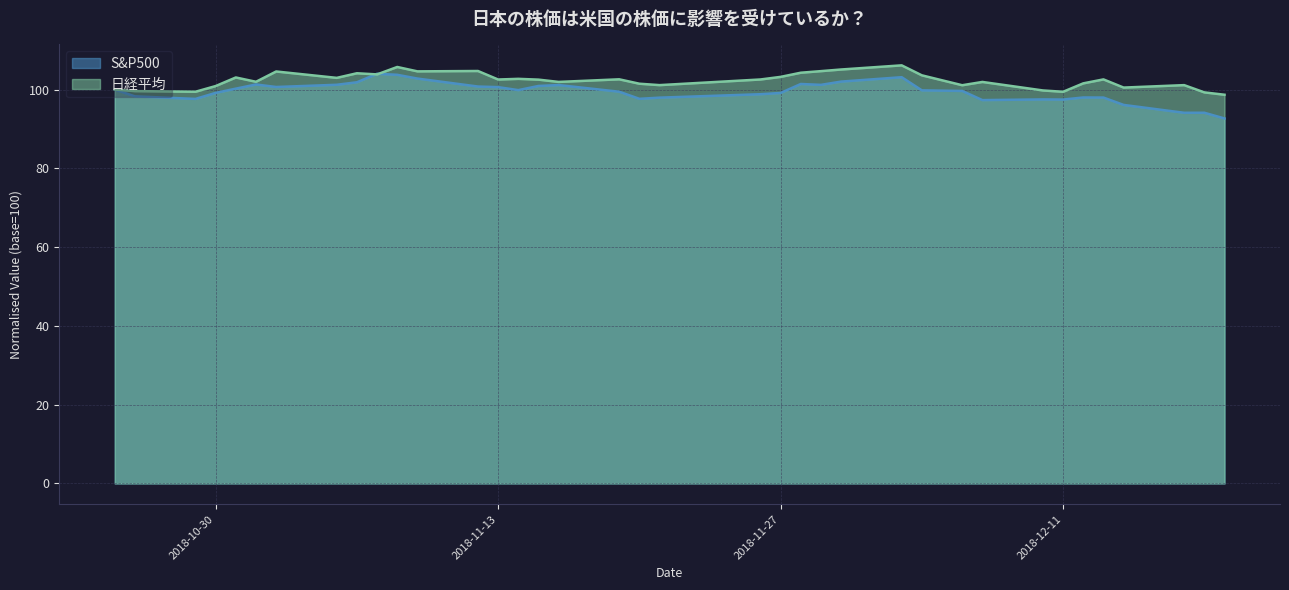

Reading left to right, transcribe all the data shown in this chart.

S&P500: 100.0	98.3	97.6	99.2	100.2	101.3	100.6	101.2	101.8	104.0	103.7	102.8	100.8	100.6	99.9	100.9	101.1	99.5	97.6	97.9	98.8	99.1	101.4	101.2	102.0	103.1	99.8	99.6	97.3	97.5	97.5	98.0	98.0	96.1	94.1	94.1	92.7
日経平均: 100.0	99.6	99.4	100.9	103.1	102.0	104.6	103.0	104.1	103.8	105.7	104.6	104.7	102.5	102.7	102.5	101.9	102.6	101.5	101.1	102.6	103.2	104.3	104.7	105.1	106.1	103.6	101.1	101.9	99.8	99.4	101.6	102.6	100.5	101.1	99.3	98.7